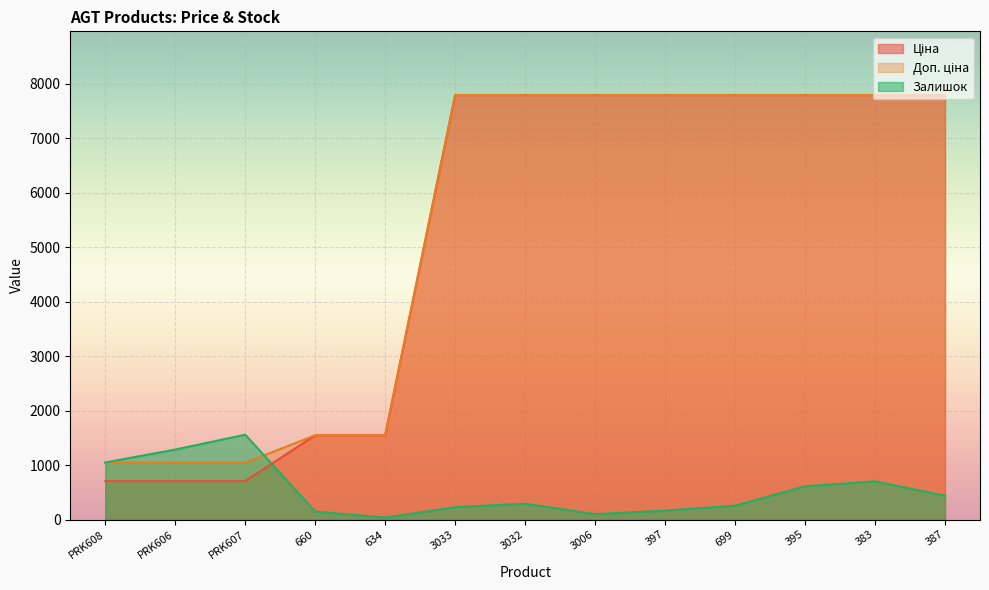

What is the sum of all Доп. ціна values?

68565.6